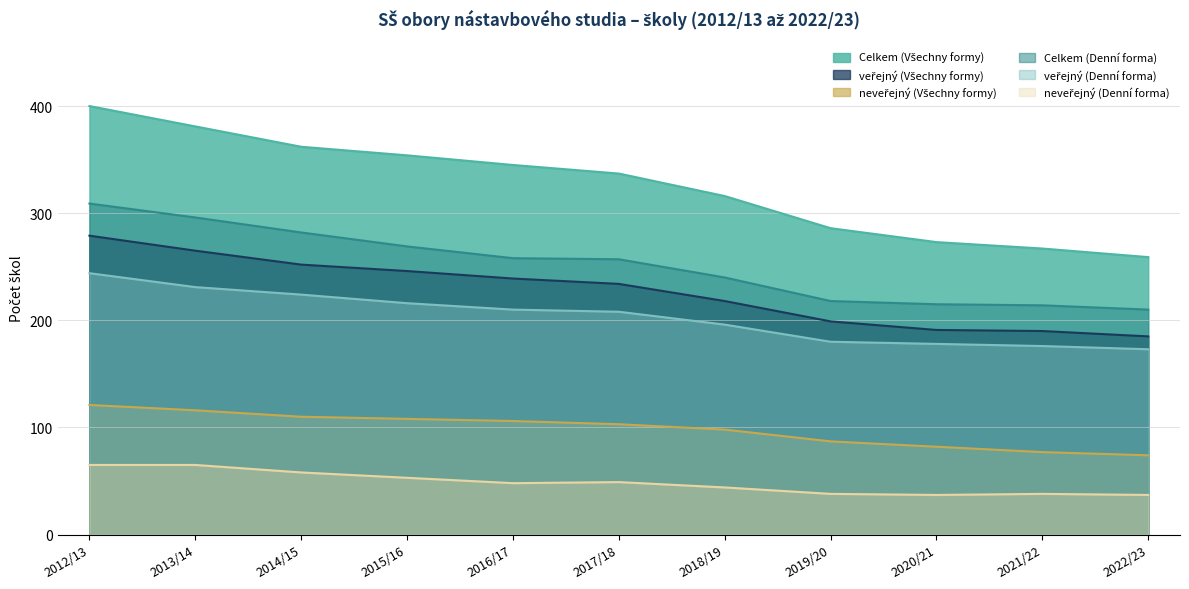

What is the sum of the Celkem (Denní forma) values at 2012/13 and 2017/18?

566